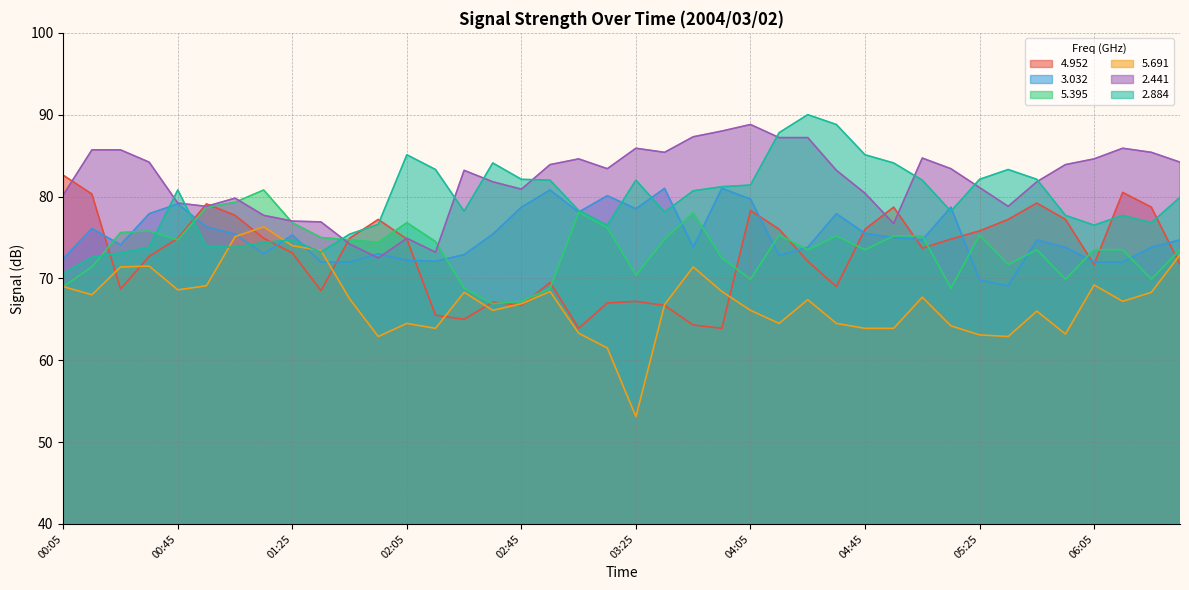

What position from the left is 00:05?

1